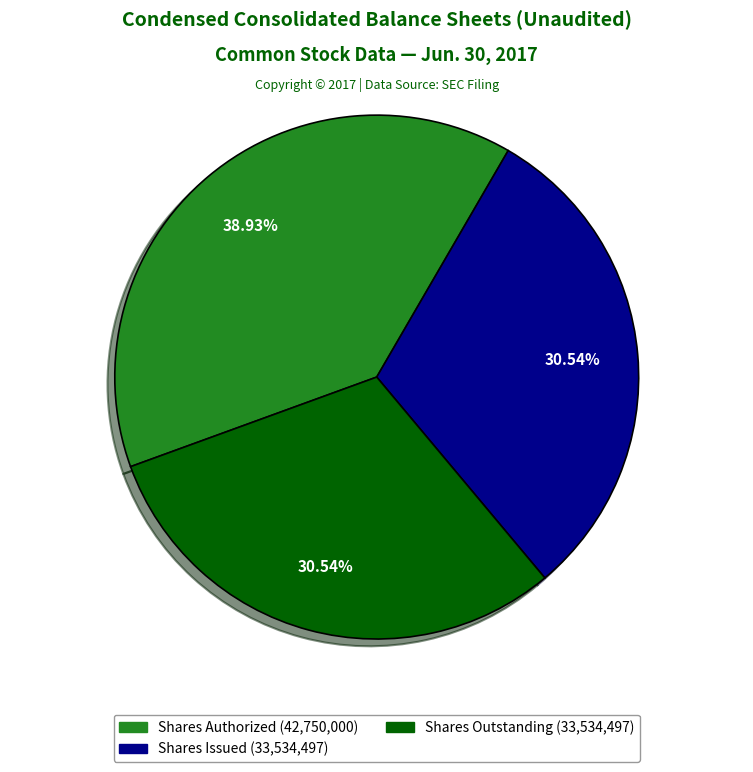

Is there any slice that represents more than half of the pie?

No